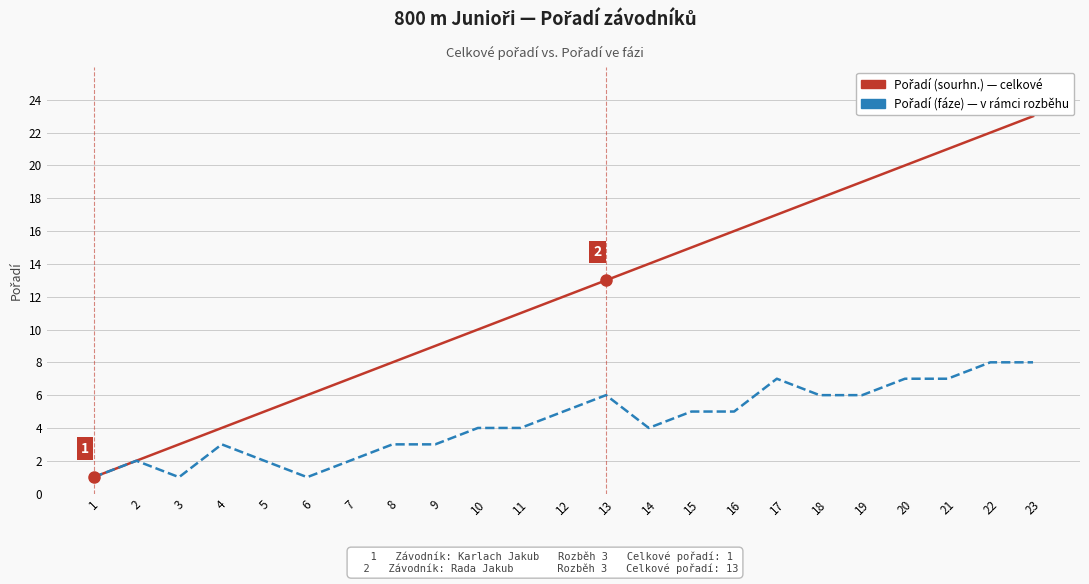

At which category does the chart reach its peak across all series?

23